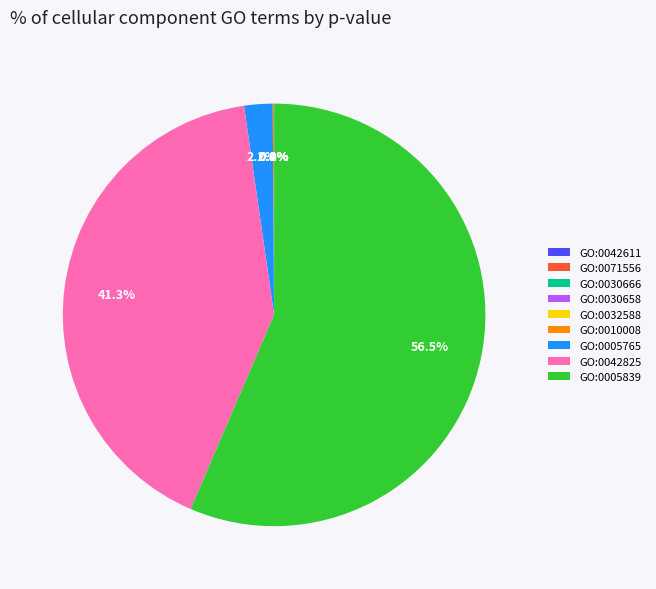

Is there any slice that represents more than half of the pie?

Yes